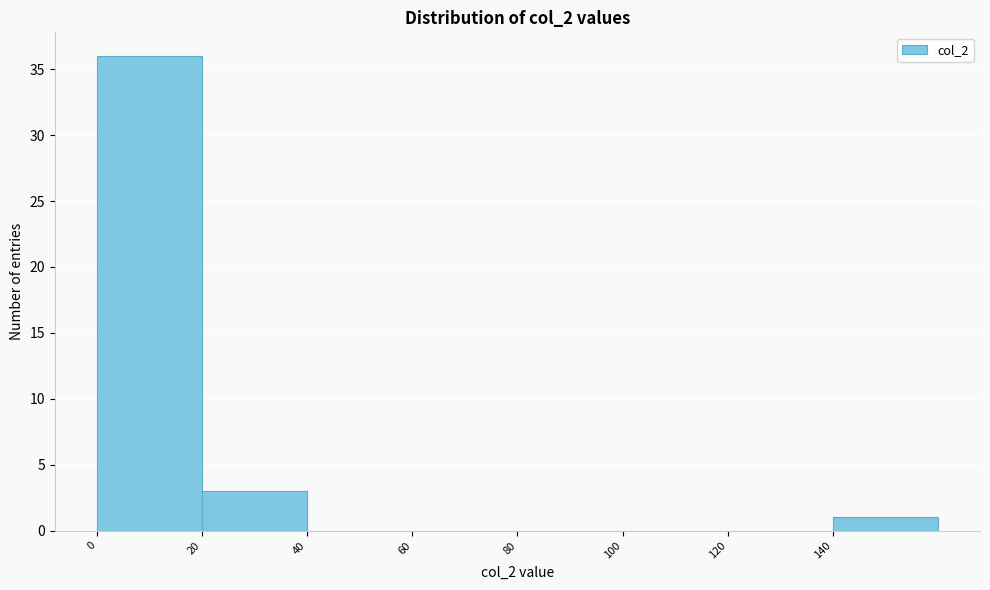

Reading left to right, list every bar in this chart as the range it spans on the x-axis followed by its height. The values are not printed on the chart, so give them approximately, as read against the axis.

0 to 20: 36
20 to 40: 3
40 to 60: 0
60 to 80: 0
80 to 100: 0
100 to 120: 0
120 to 140: 0
140 to 160: 1